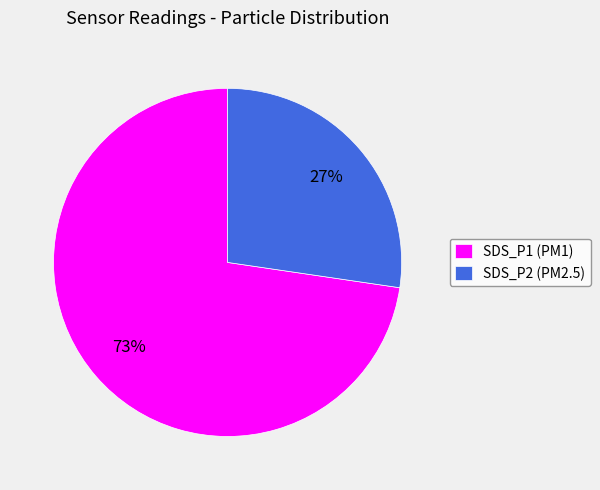

True or false: SDS_P2 accounts for 42% of the total.

False